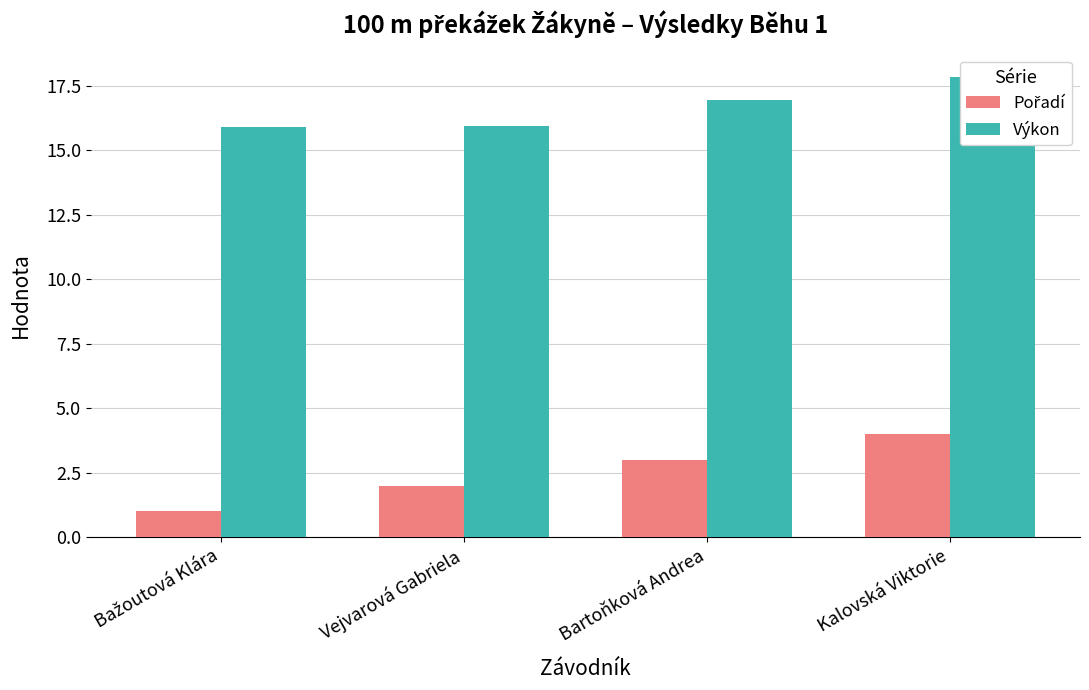

Reading right to left, what are all the values shown in this chart?

Pořadí: 4.0	3.0	2.0	1.0
Výkon: 17.8	16.9	15.9	15.9